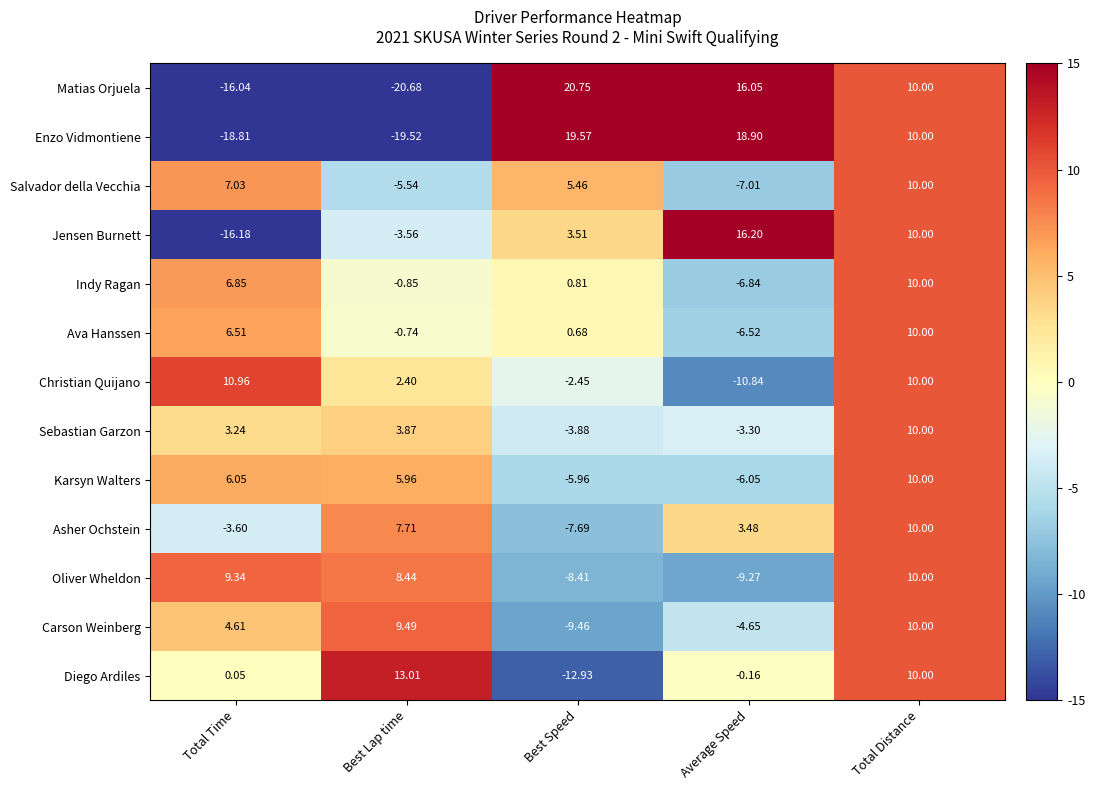

Which series changed the most between Total Time and Best Speed?

Enzo Vidmontiene